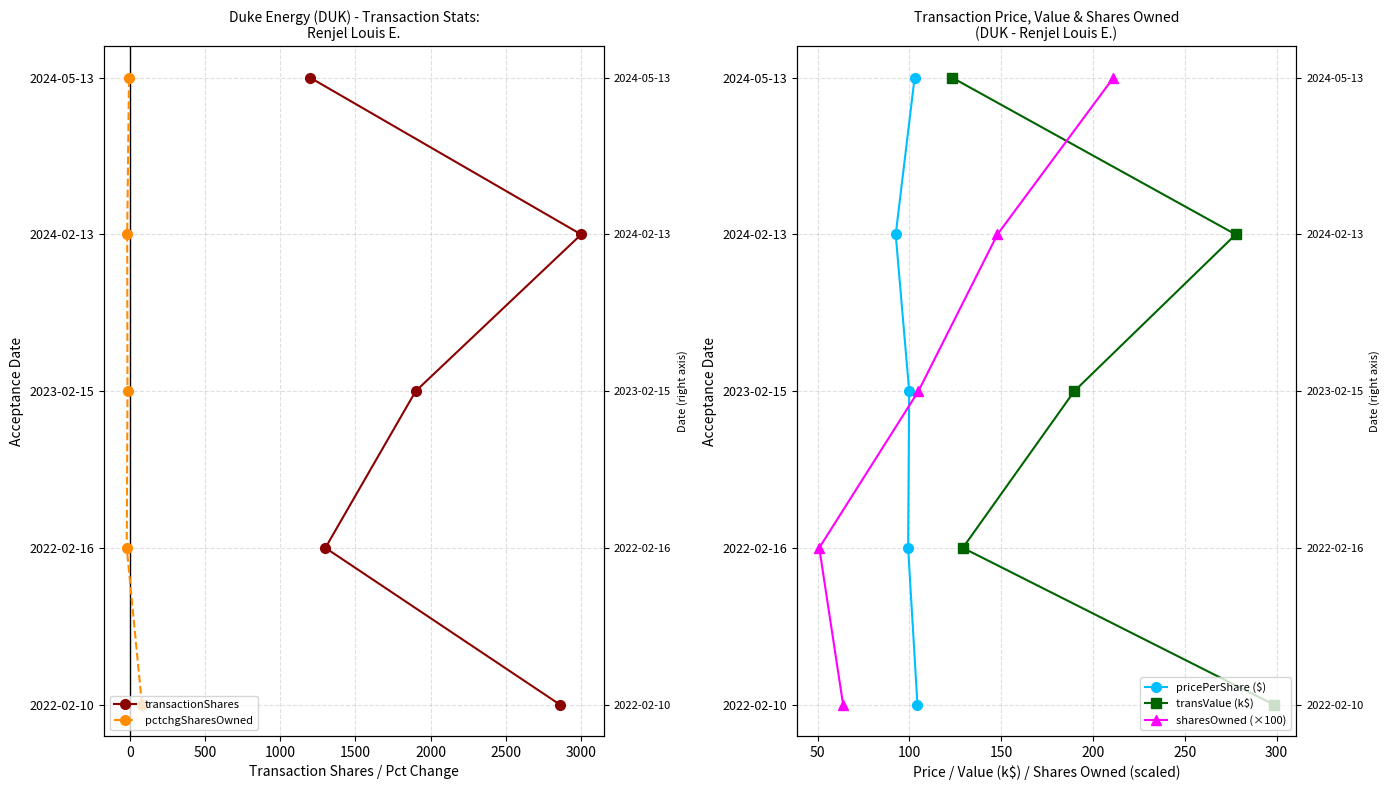

Which series has the largest range (max minus min)?

transactionShares